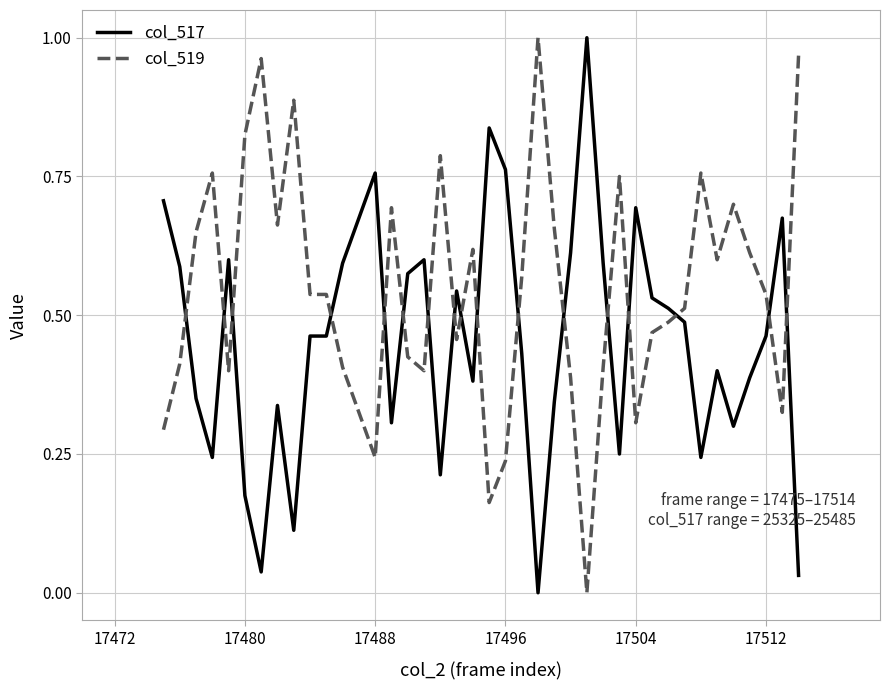

Which series ends up on top after the final intersection of col_517 and col_519?

col_519